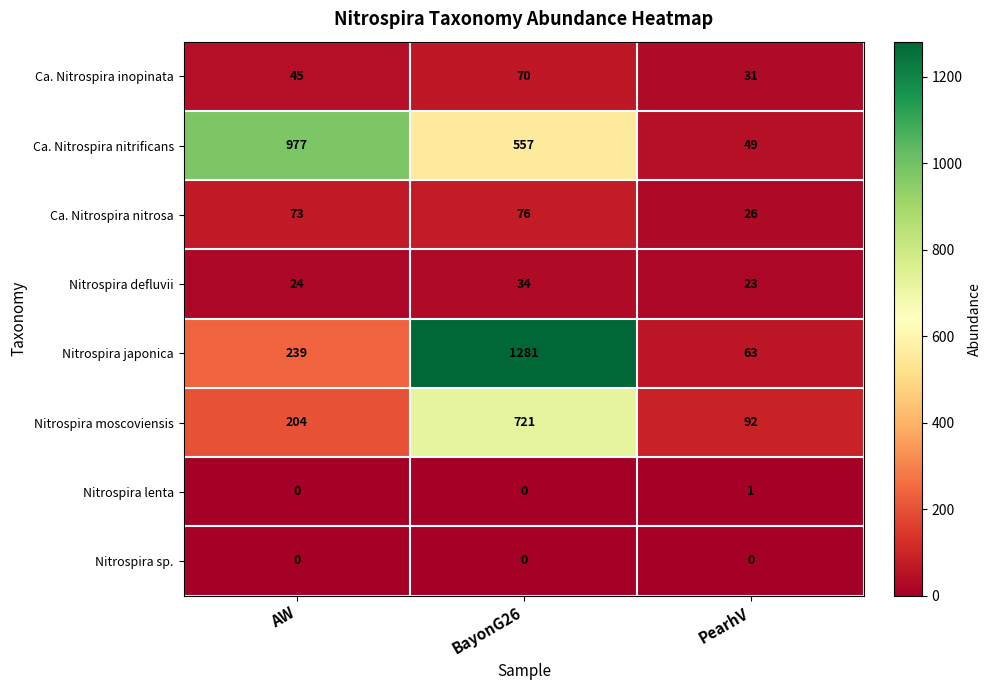

What is the average value of the Nitrospira defluvii series?

27